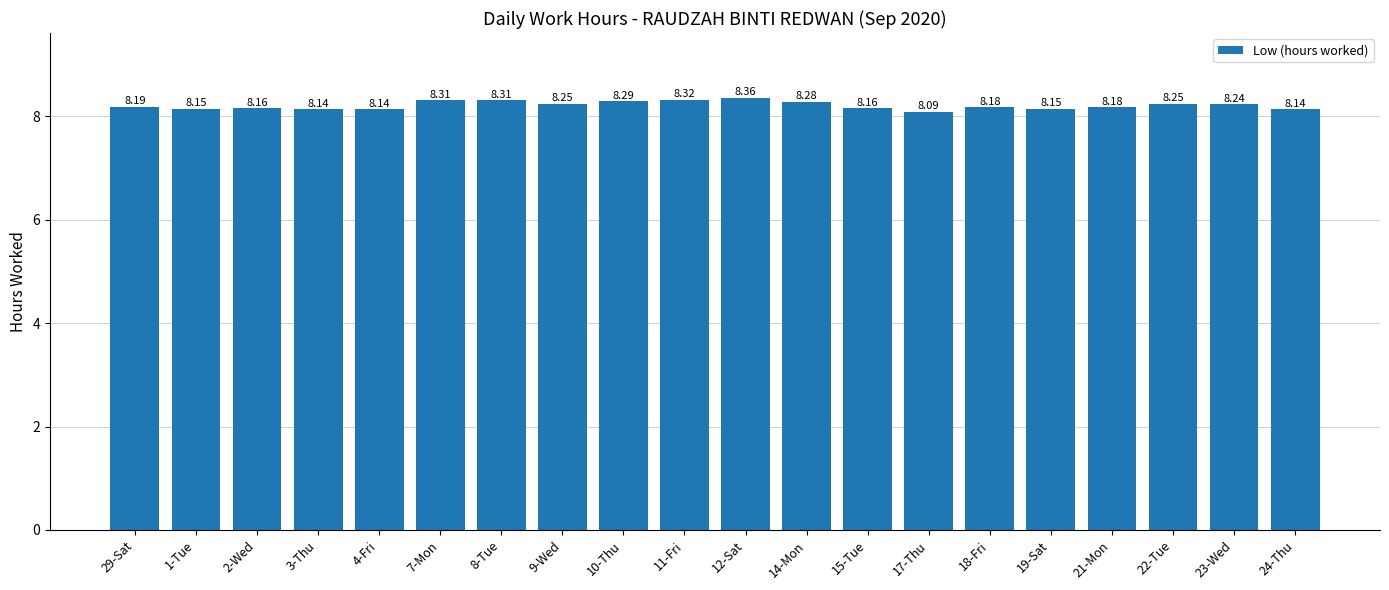

What is the difference between the second highest and second lowest values?

0.2